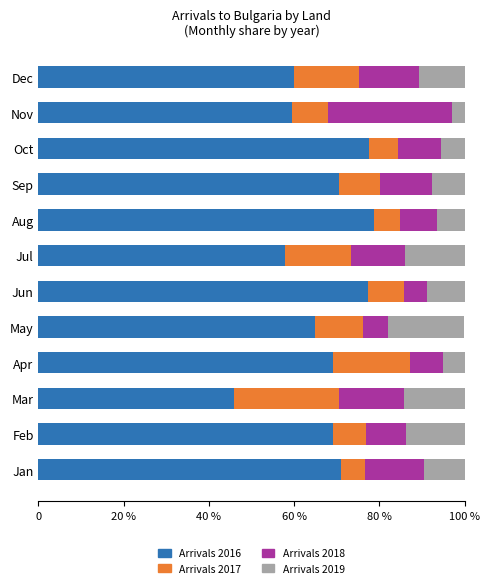

What are all the series names shown in the legend?

Arrivals 2016, Arrivals 2017, Arrivals 2018, Arrivals 2019